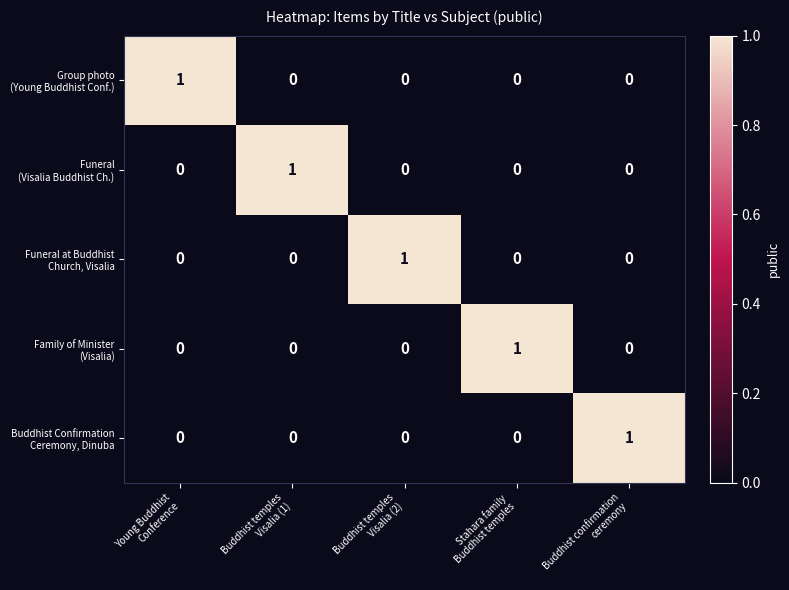

Count the number of data series in this chart.

5